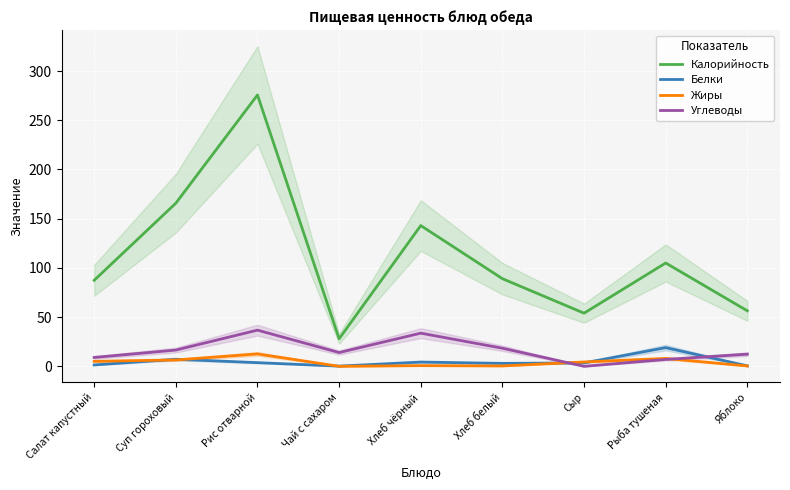

What is the difference between the Жиры values at Чай с сахаром and Салат капустный?

5.1